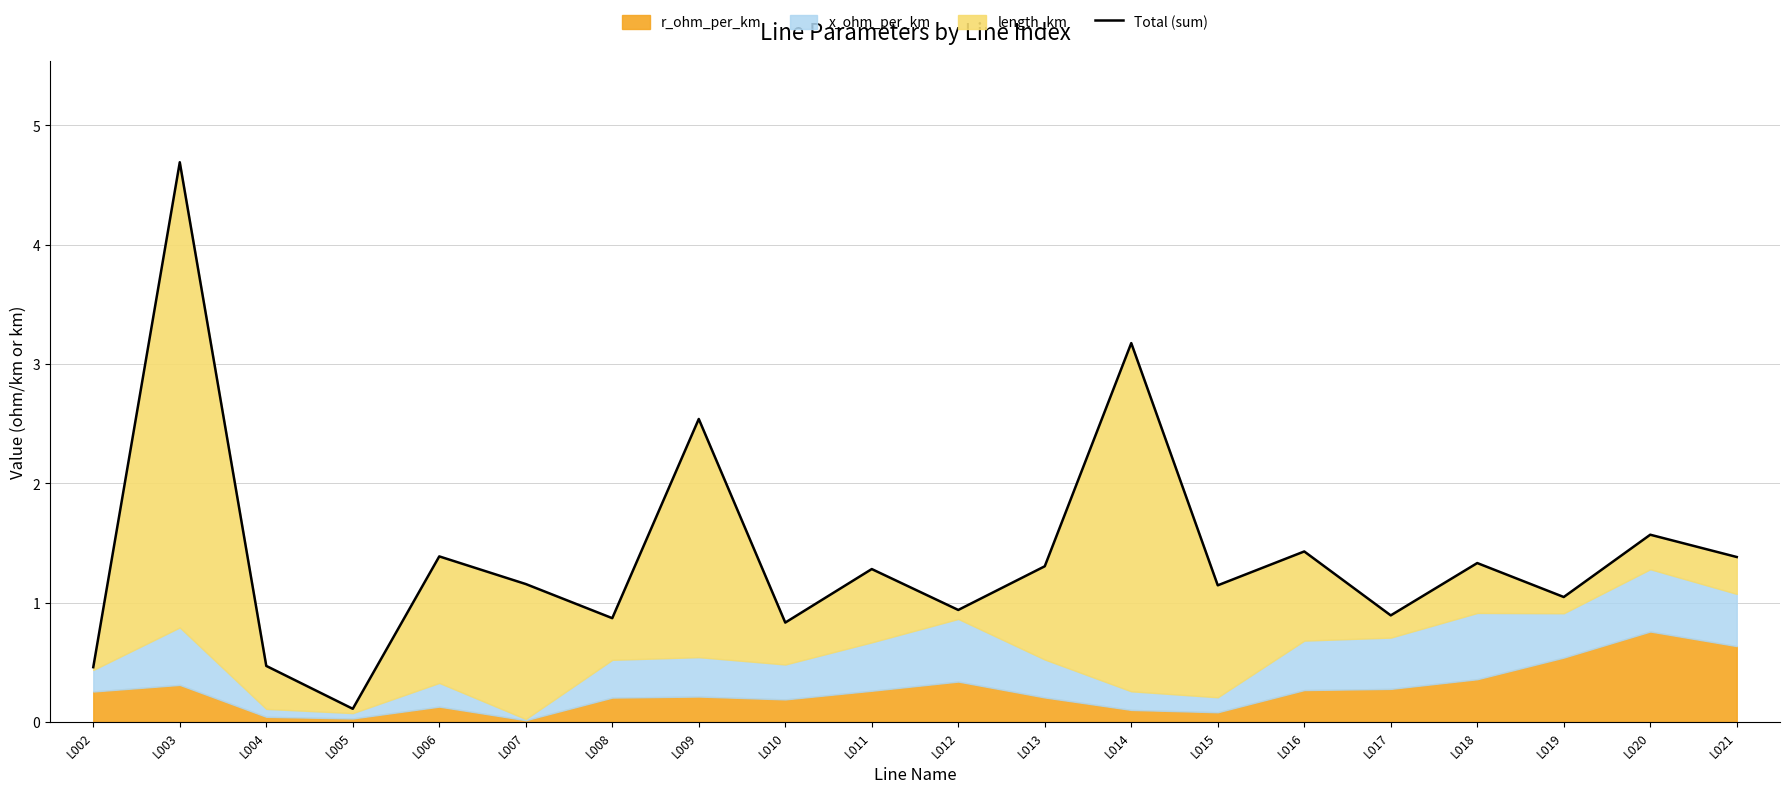

How many data points are less than 1?

7